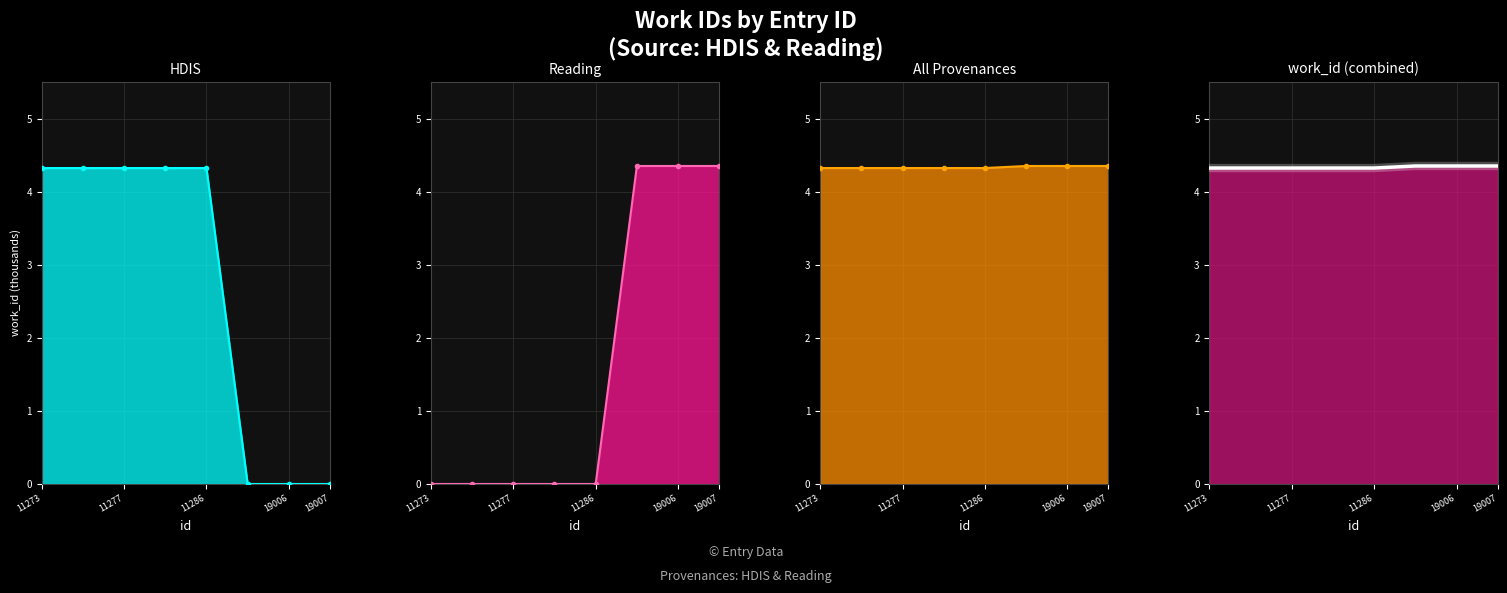

What is the average value of the work_id (combined) line series?

4.3